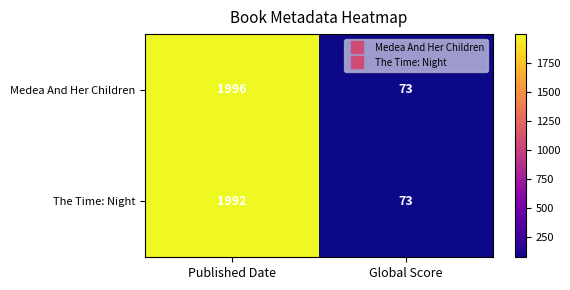

At how many categories does at least one series exceed 1008?

1